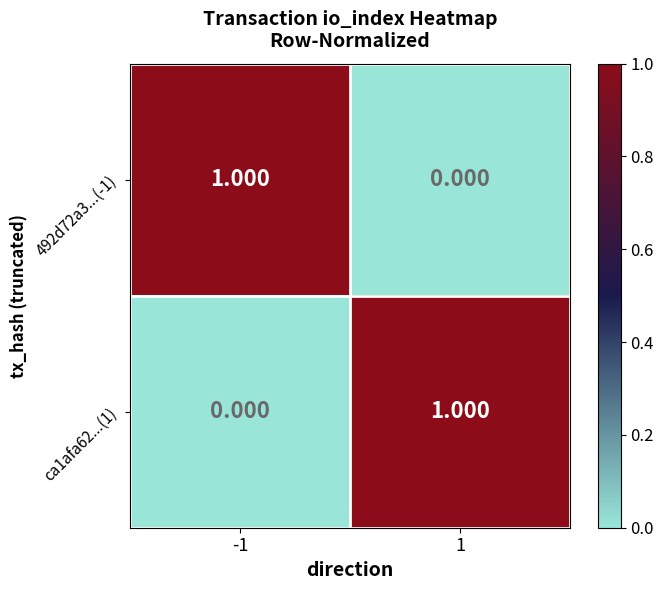

Reading left to right, list all the values displayed in this chart.

492d72a3...(-1): -1=1	1=0
ca1afa62...(1): -1=0	1=1